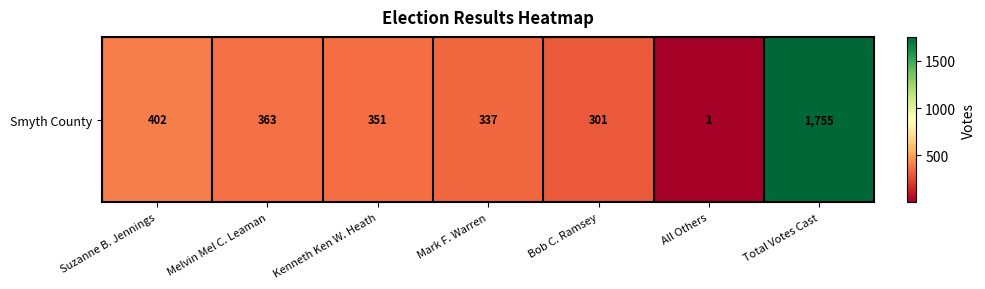

List the labels in order of value, smallest first.

All Others, Bob C. Ramsey, Mark F. Warren, Kenneth Ken W. Heath, Melvin Mel C. Leaman, Suzanne B. Jennings, Total Votes Cast